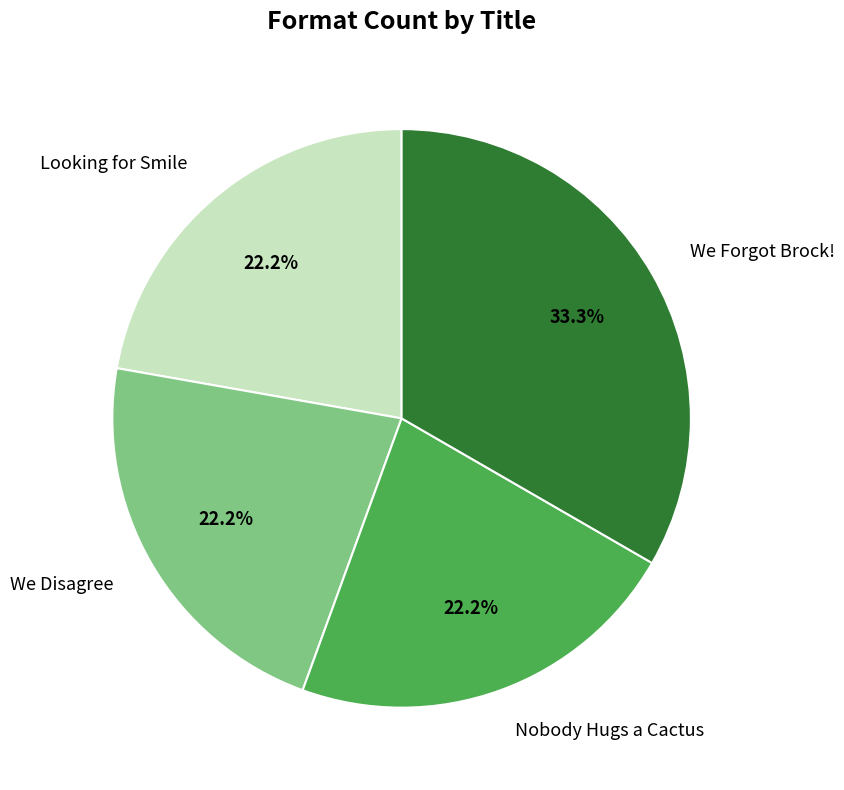

Which has a higher value, We Forgot Brock! or Nobody Hugs a Cactus?

We Forgot Brock!